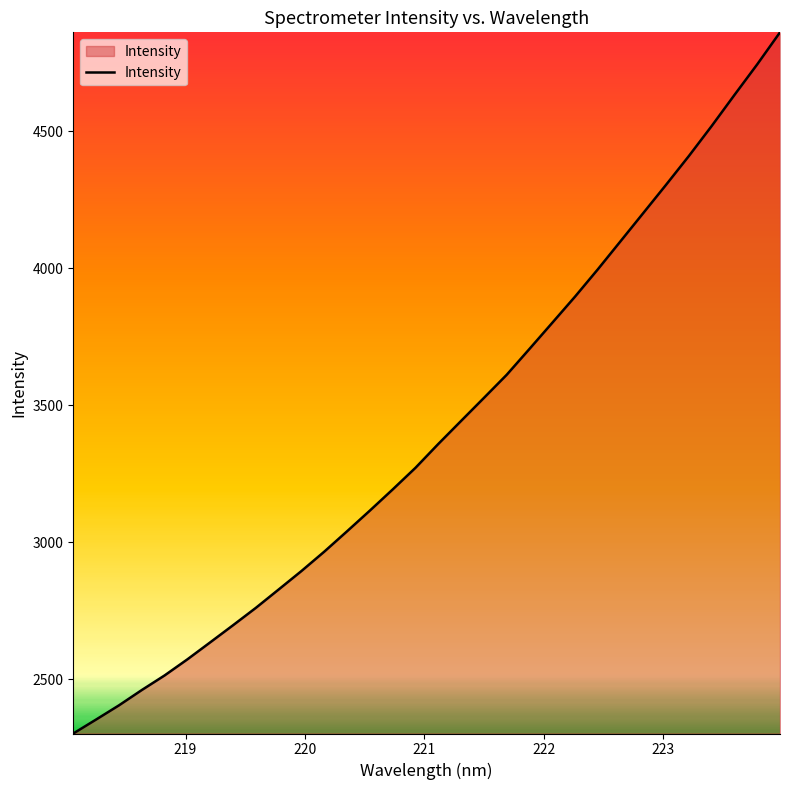

What is the difference between the maximum and minimum values?

2558.9